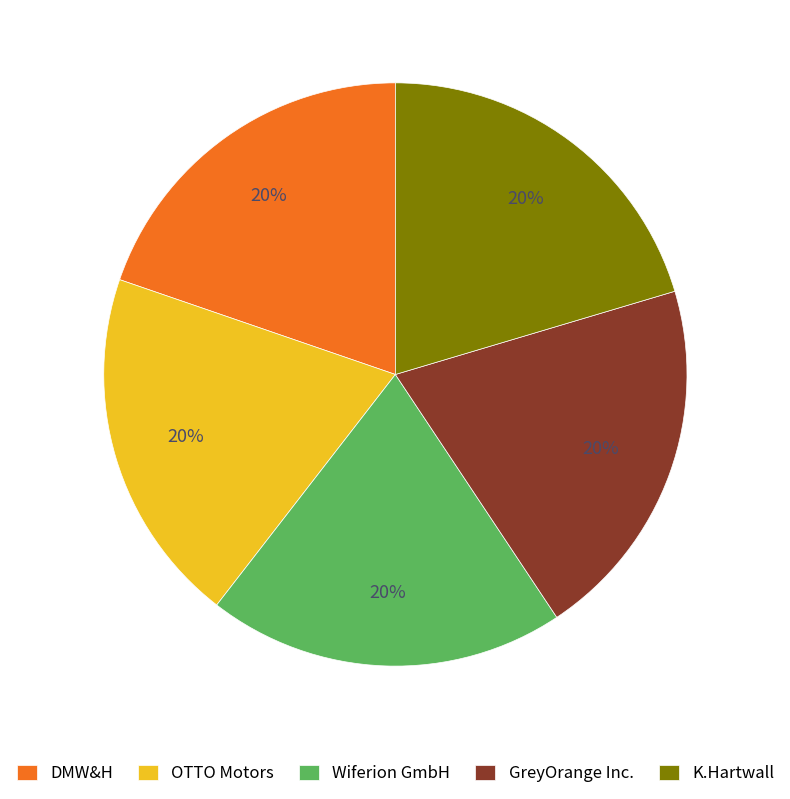

What is the ratio of the value at Wiferion GmbH to the value at GreyOrange Inc.?

1.0